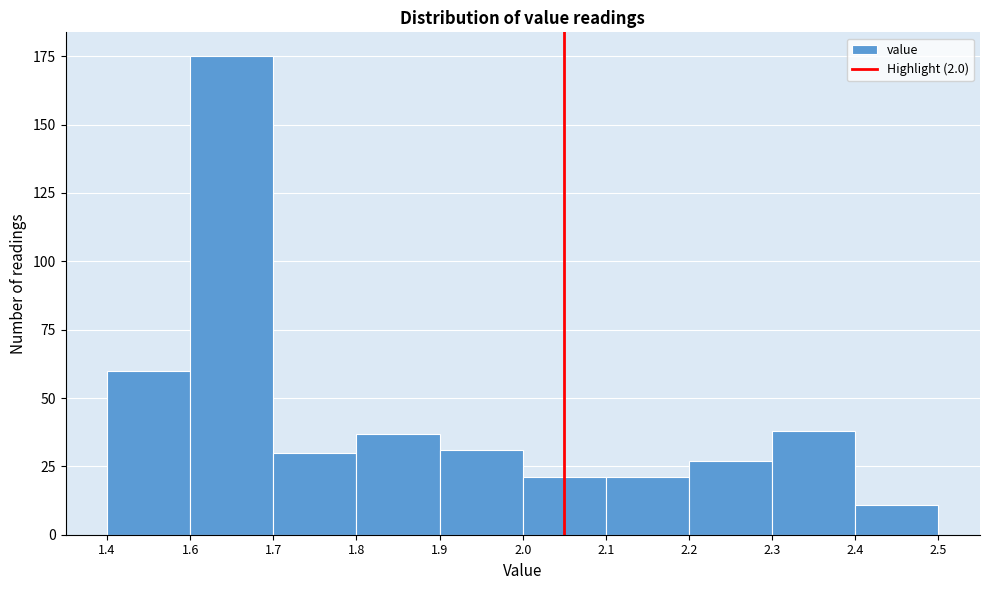

Reading right to left, list all the values displayed in this chart.

2.4=11	2.3=38	2.2=27	2.1=21	2.0=21	1.9=31	1.8=37	1.7=30	1.6=175	1.4=60